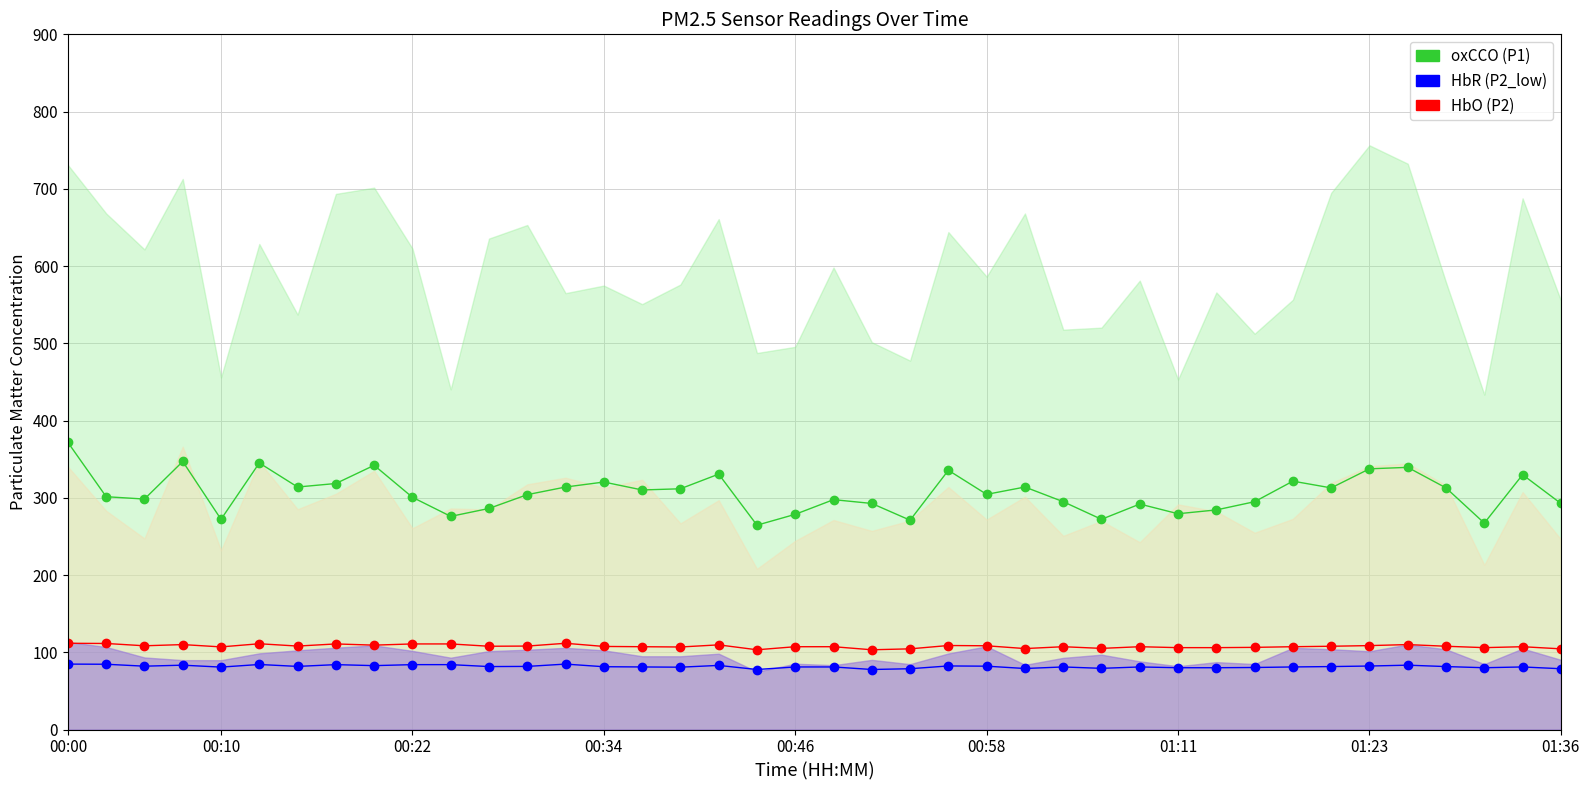

List the series in order of their peak value, lowest first.

P2_low (HbR), P2 (HbO), P1 (oxCCO)